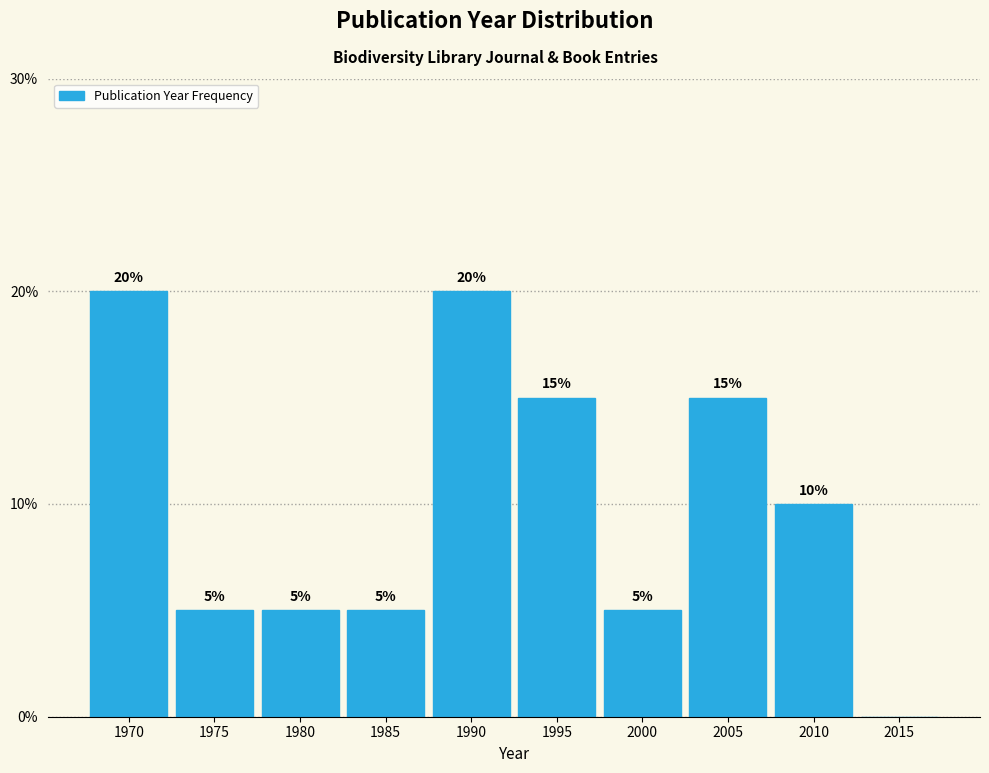

Reading left to right, extract all data points from this chart.

1970=20	1975=5	1980=5	1985=5	1990=20	1995=15	2000=5	2005=15	2010=10	2015=0